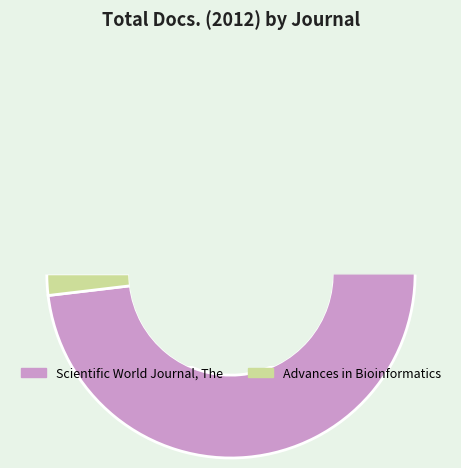

Count the number of slices in the pie.

2